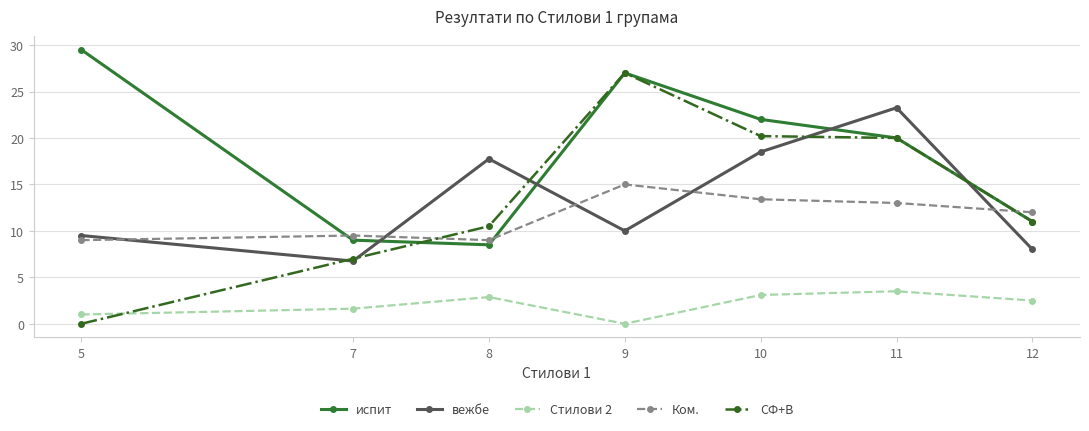

What is the total value across all series at 7?

33.9